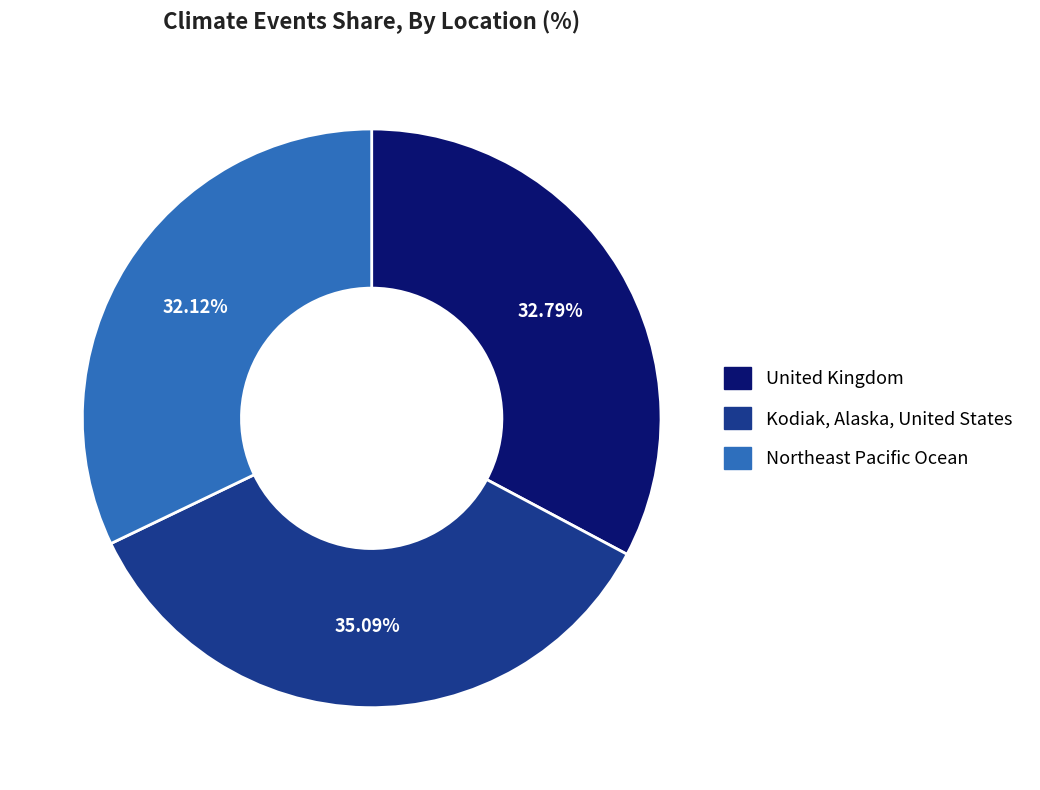

Does Northeast Pacific Ocean represent more than half of the total?

No